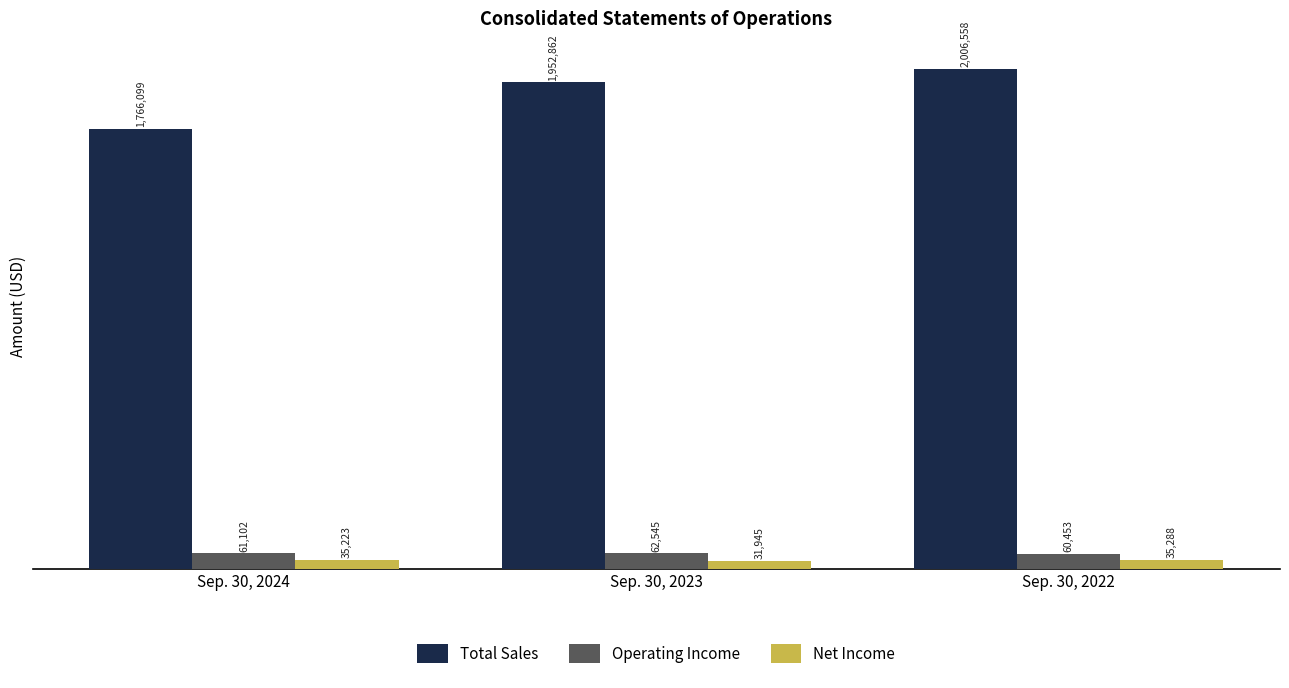

True or false: Net Income has a value of 35223 at Sep. 30, 2024.

True